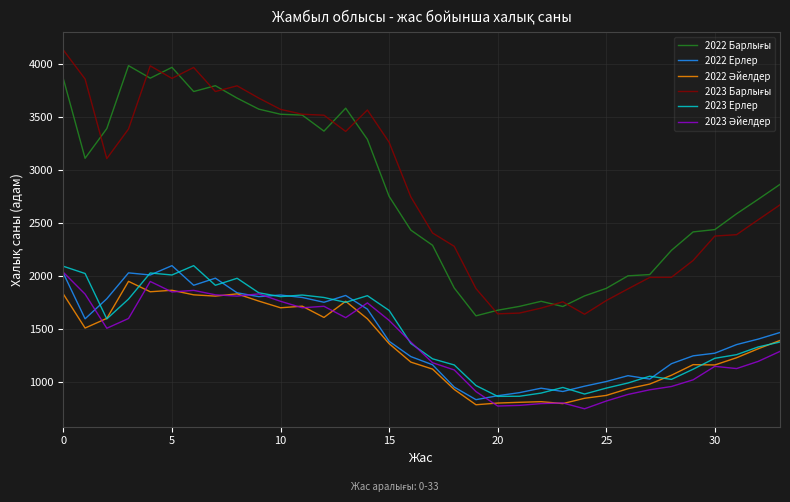

What is the maximum value shown in the chart?

4133